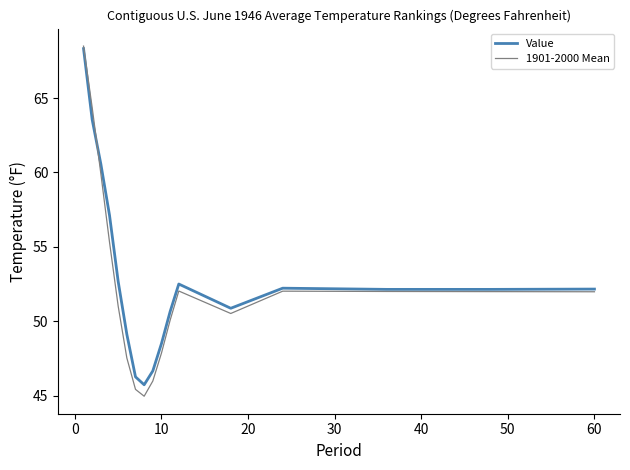

Which series has the largest range (max minus min)?

1901-2000 Mean